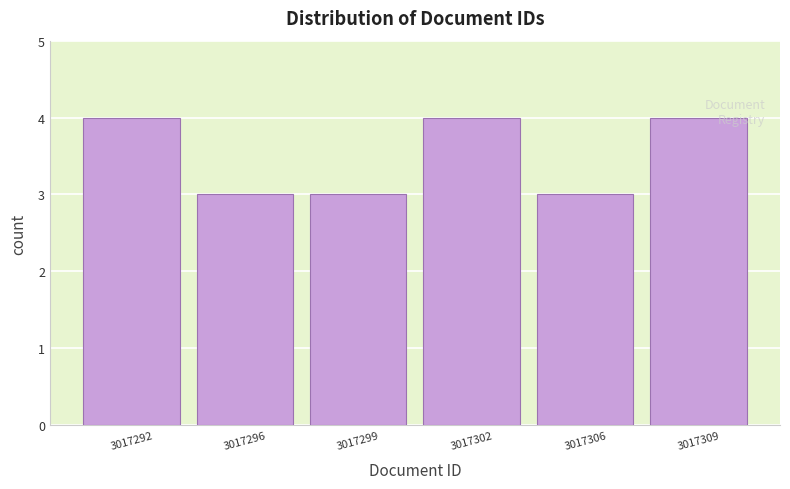

Reading right to left, list all the values displayed in this chart.

4	3	4	3	3	4